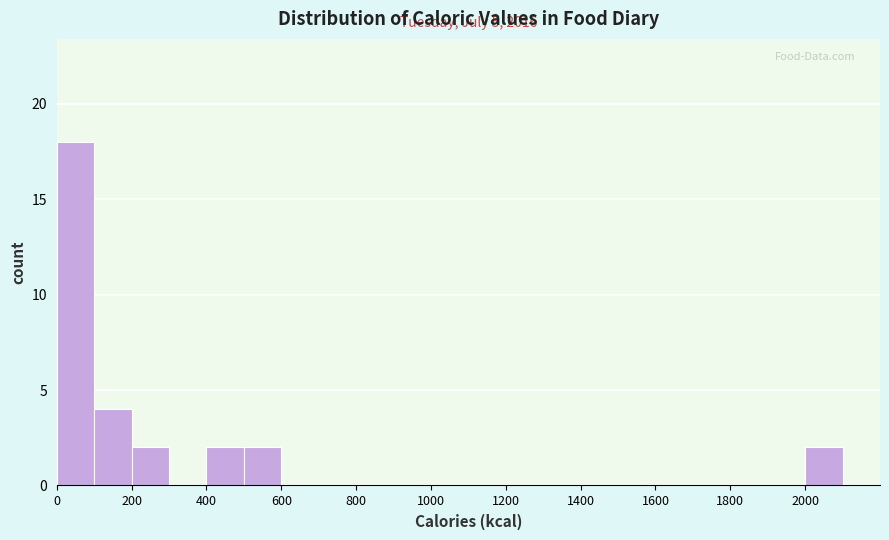

Which range on the x-axis has the tallest bar?

0 to 100